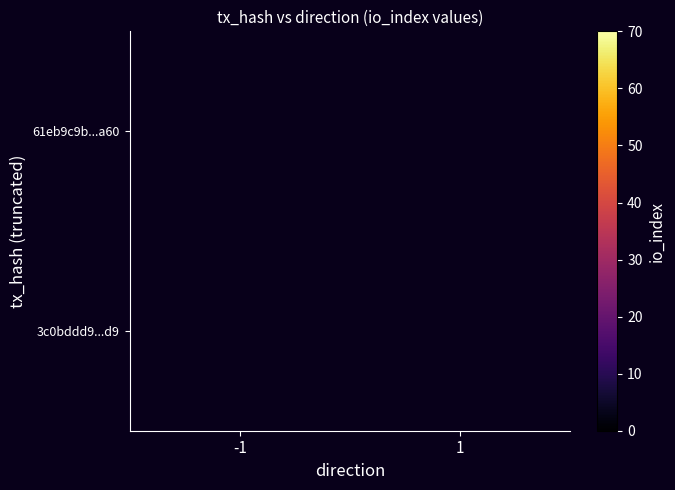

What is the minimum value shown in the chart?

2.0